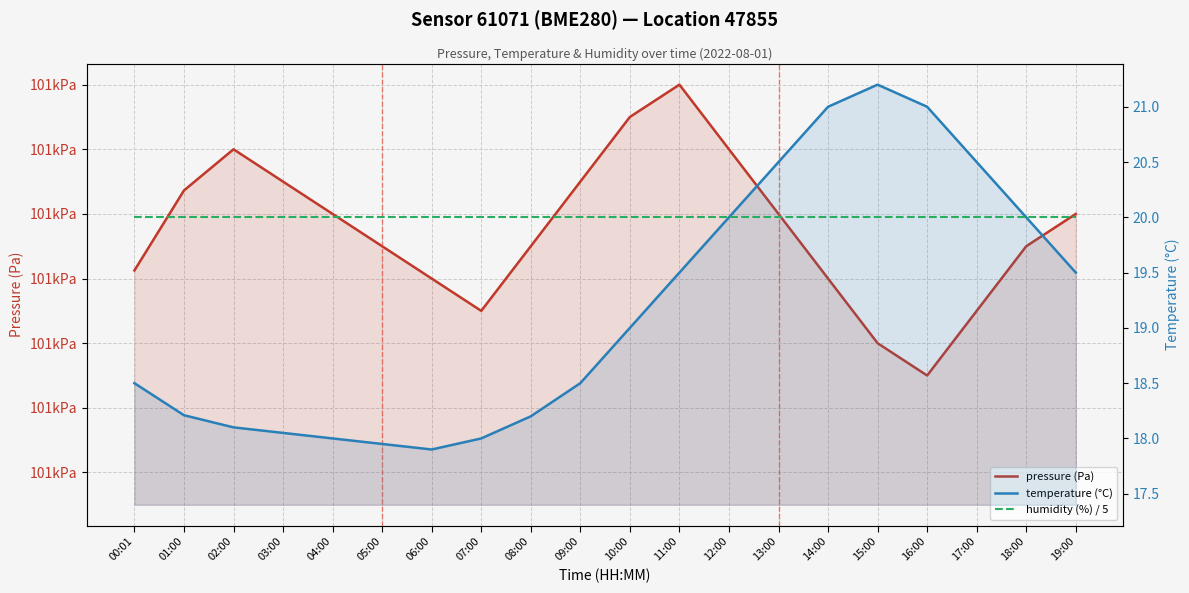

At which category does the chart reach its minimum across all series?

06:00